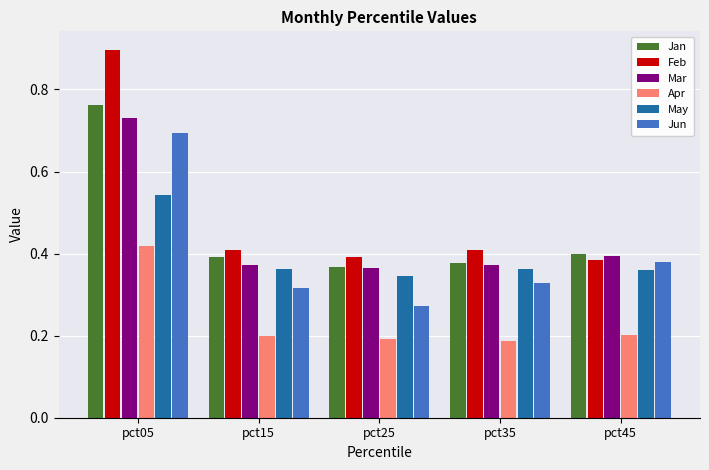

Which series has the largest range (max minus min)?

Feb